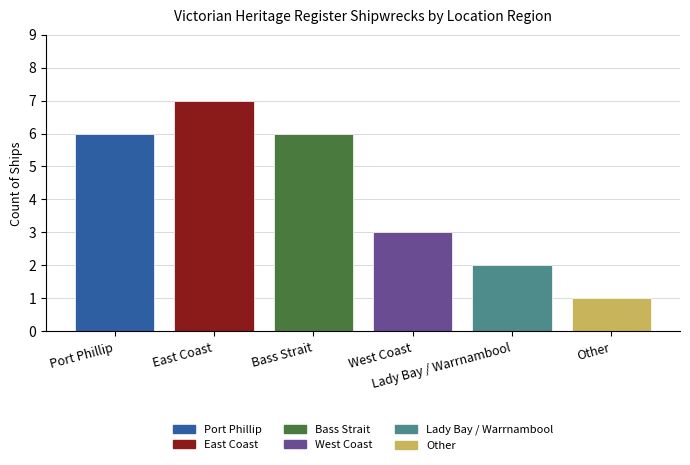

What is the maximum value for West Coast?

3